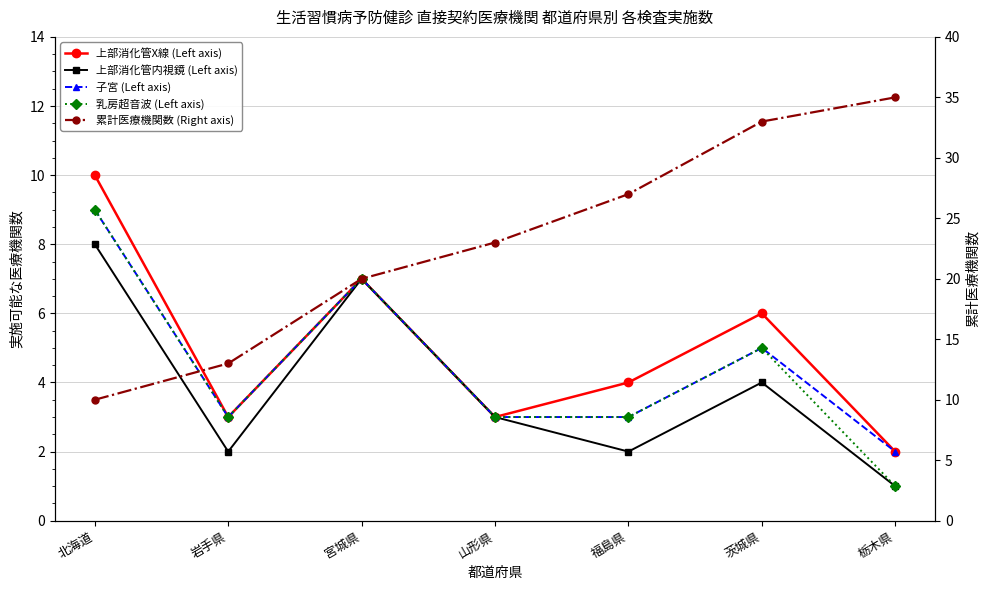

At 宮城県, list the series in order from smallest to largest.

上部消化管X線 (Left axis), 上部消化管内視鏡 (Left axis), 子宮 (Left axis), 乳房超音波 (Left axis), 累計医療機関数 (Right axis)